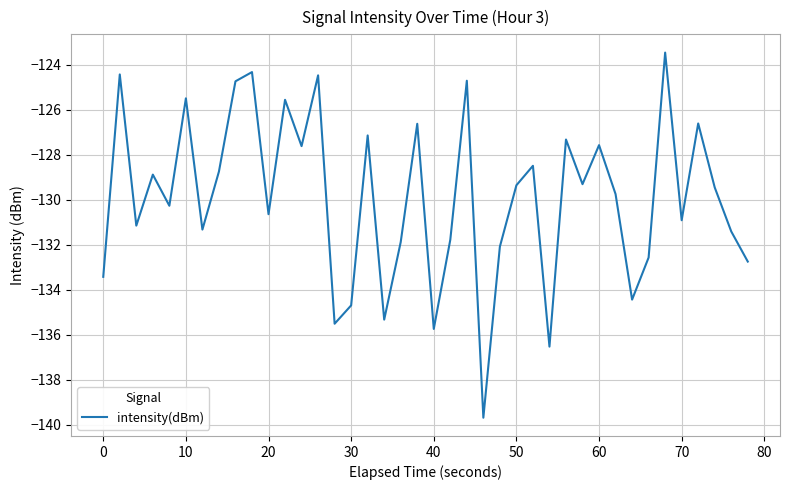

What is the difference between the maximum and minimum values?

16.2